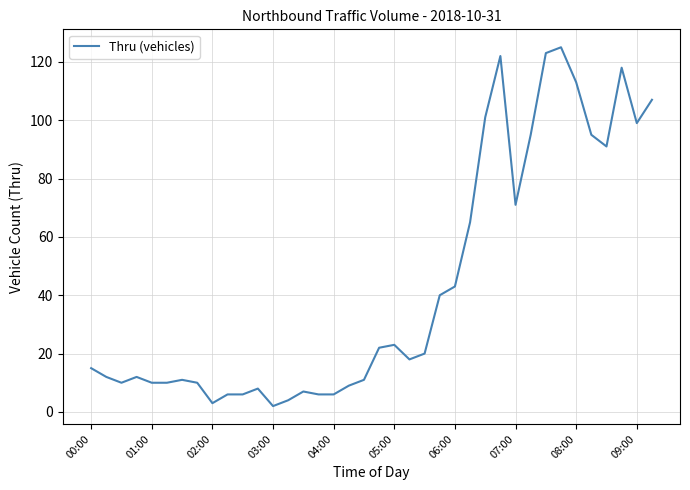

What is the difference between the maximum and second lowest values?

122